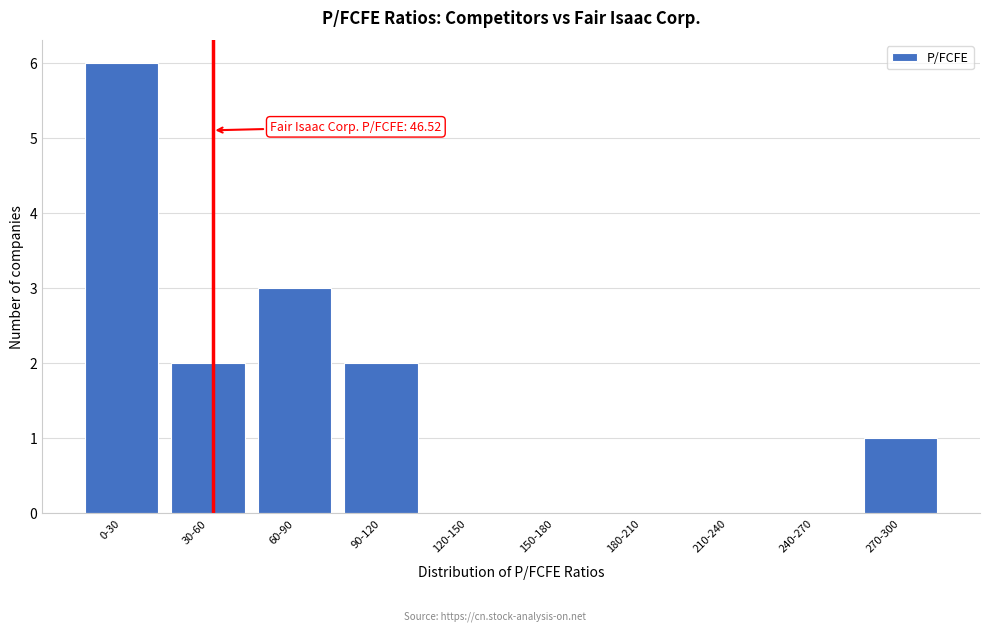

Reading left to right, list all the values displayed in this chart.

0-30=6	30-60=2	60-90=3	90-120=2	120-150=0	150-180=0	180-210=0	210-240=0	240-270=0	270-300=1